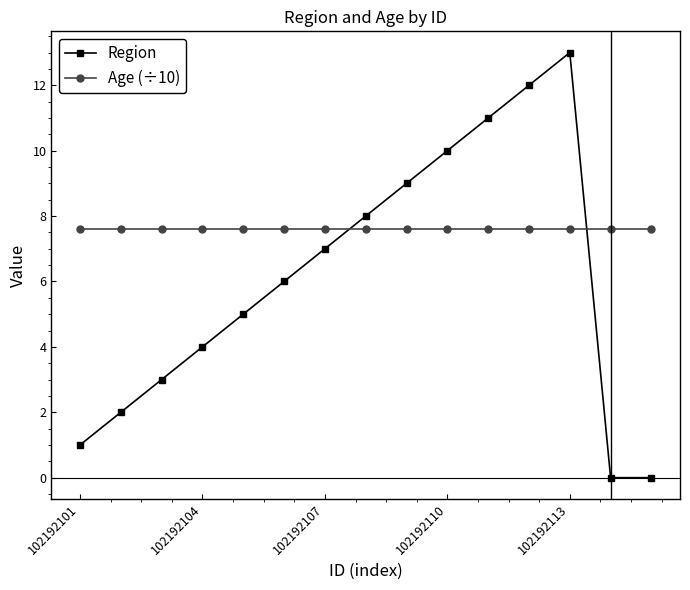

True or false: Region has more than 2 points higher than both neighbors.

False